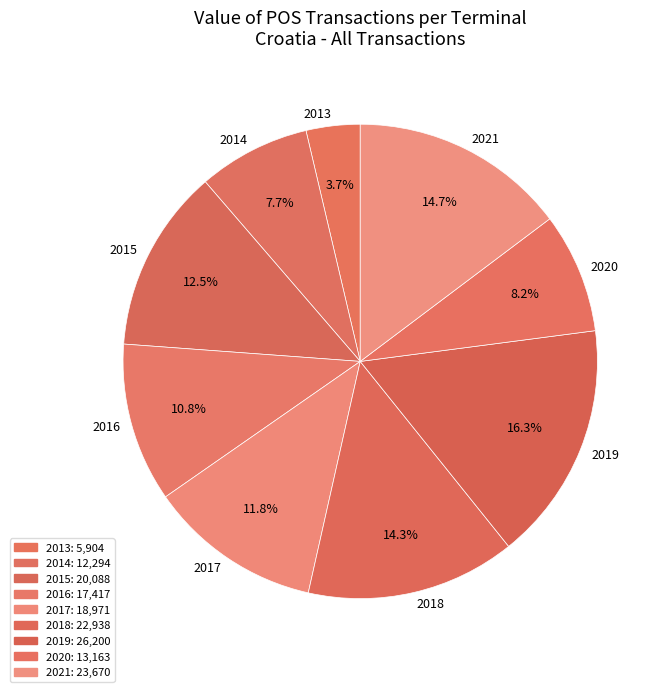

Is it true that 2017 is 12% of the pie?

True